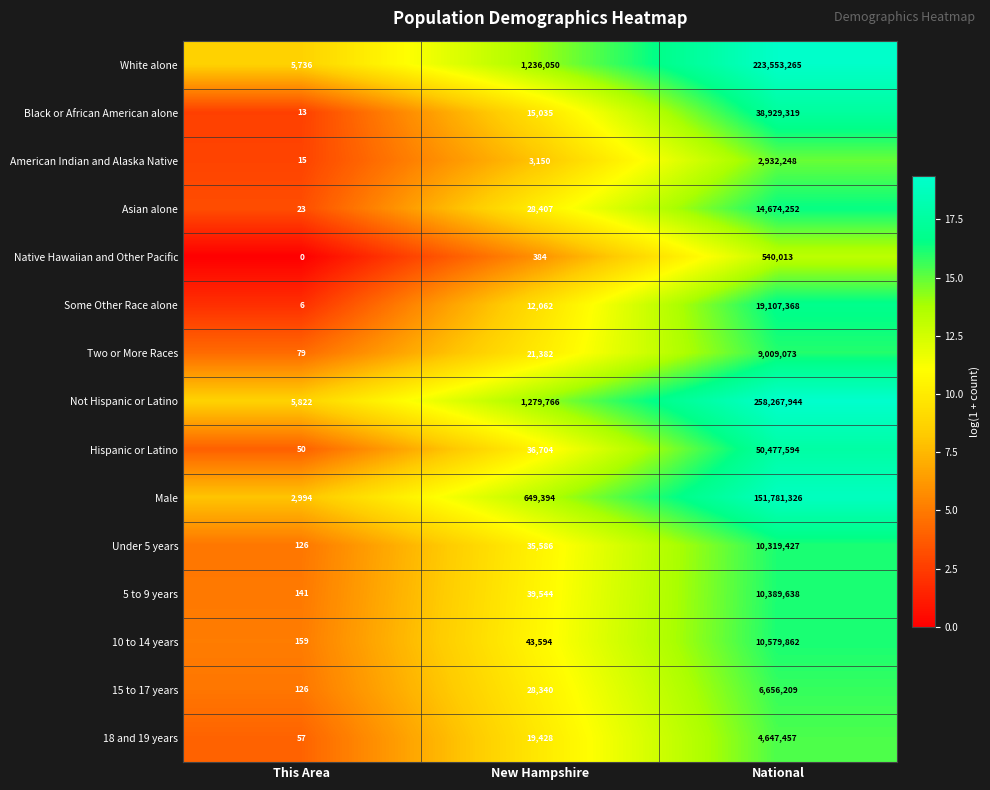

What is the minimum value for Male?

2994